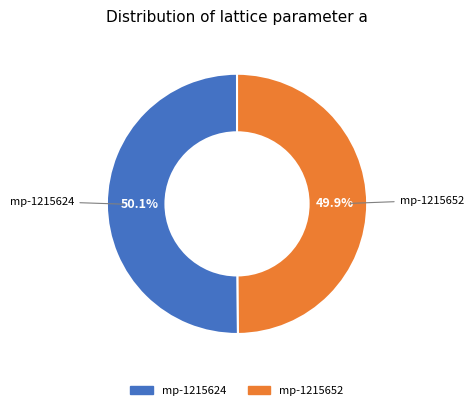

What percentage is the mp-1215624 slice, to the nearest percent?

50%